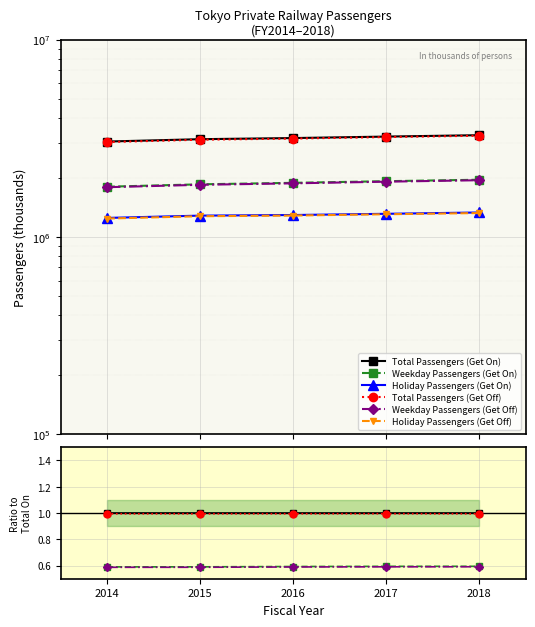

Is this an area chart (filled region under the line)?

No